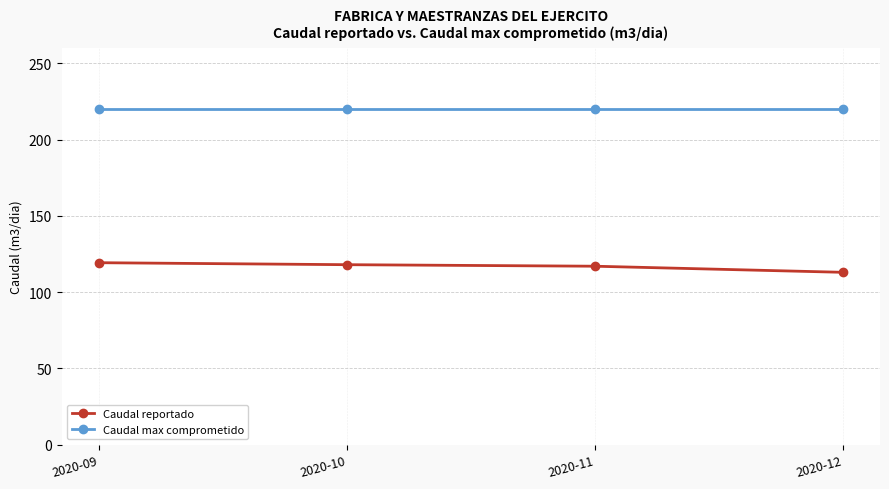

True or false: Caudal max comprometido has more than 2 points higher than both neighbors.

False